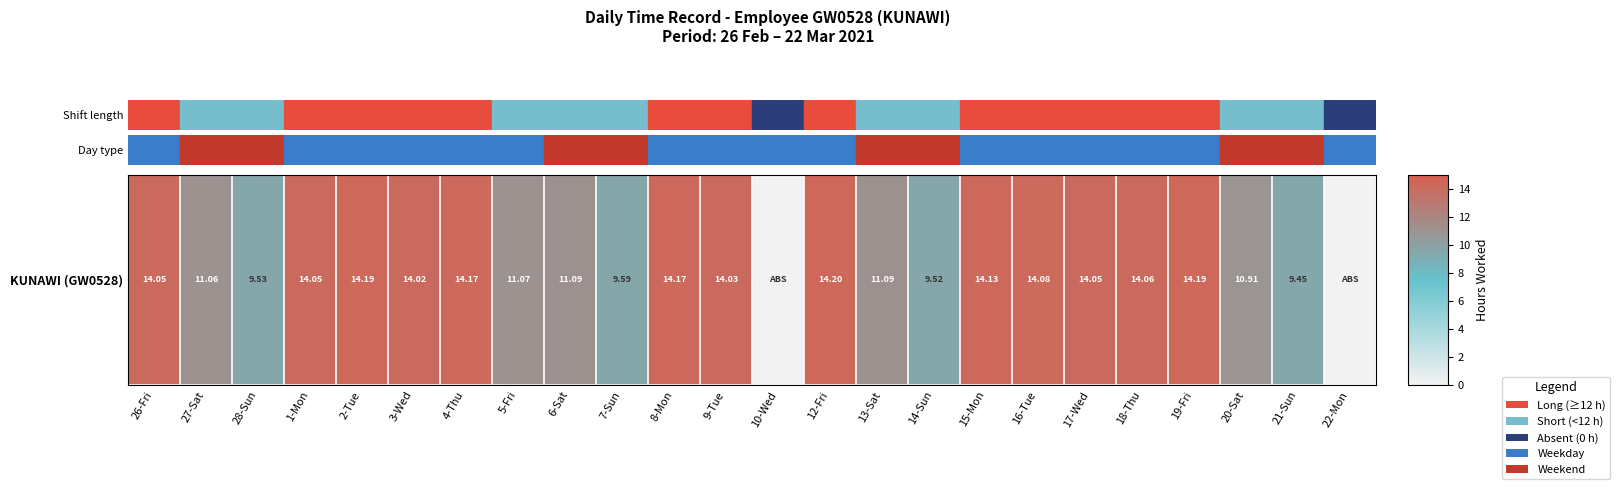

What is the maximum value shown in the chart?

23